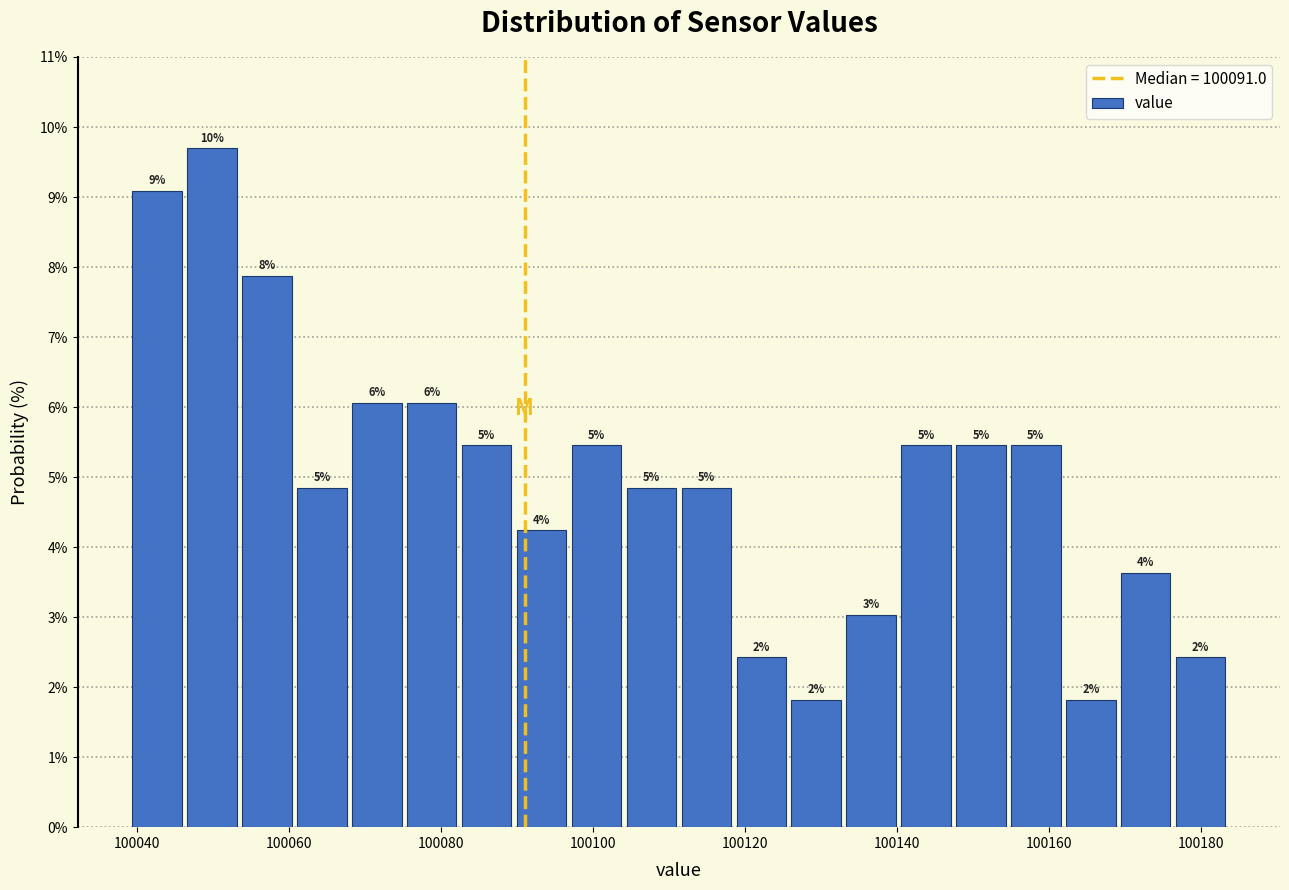

Read against the x-axis, roughly where is the centre of the tallest bar?

100050